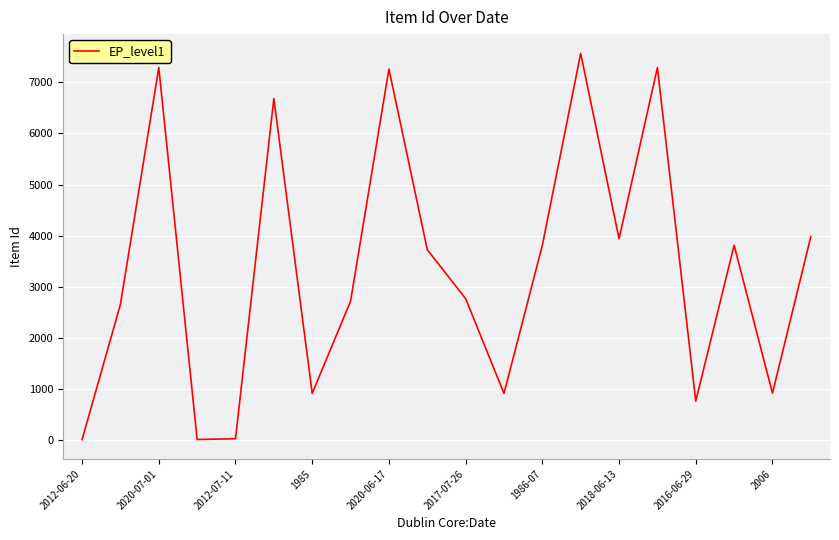

Is it true that the value at 2017-07-26 is 4975?

False